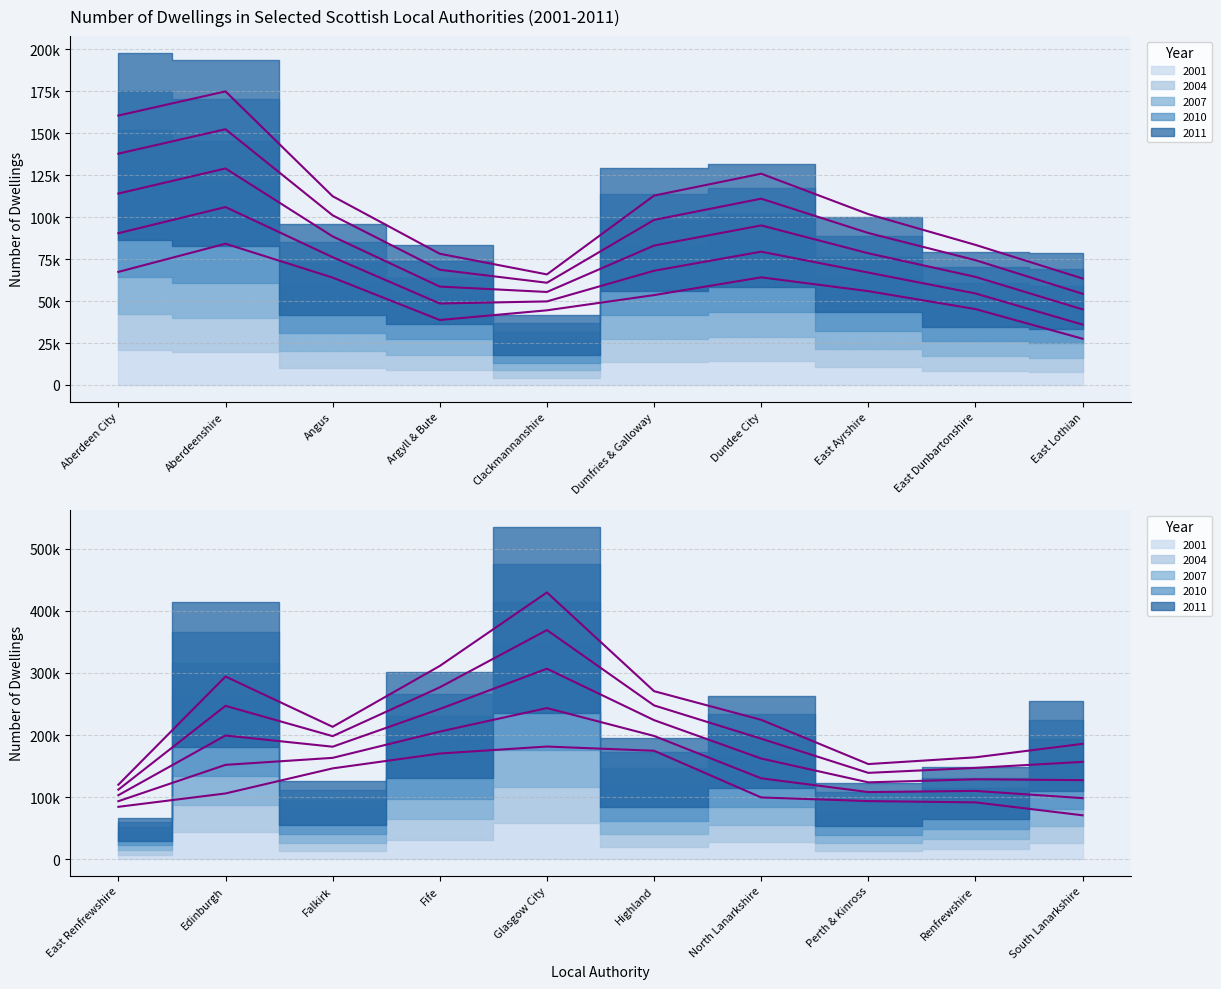

How many lines are shown in the chart?

5